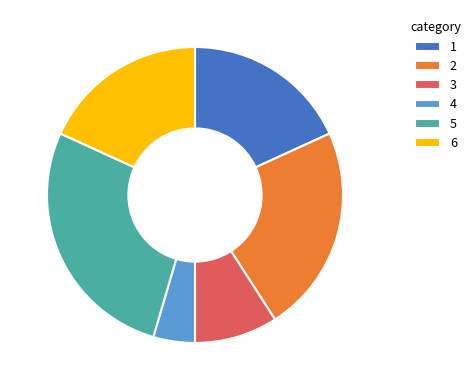

Which slice is the largest?

5